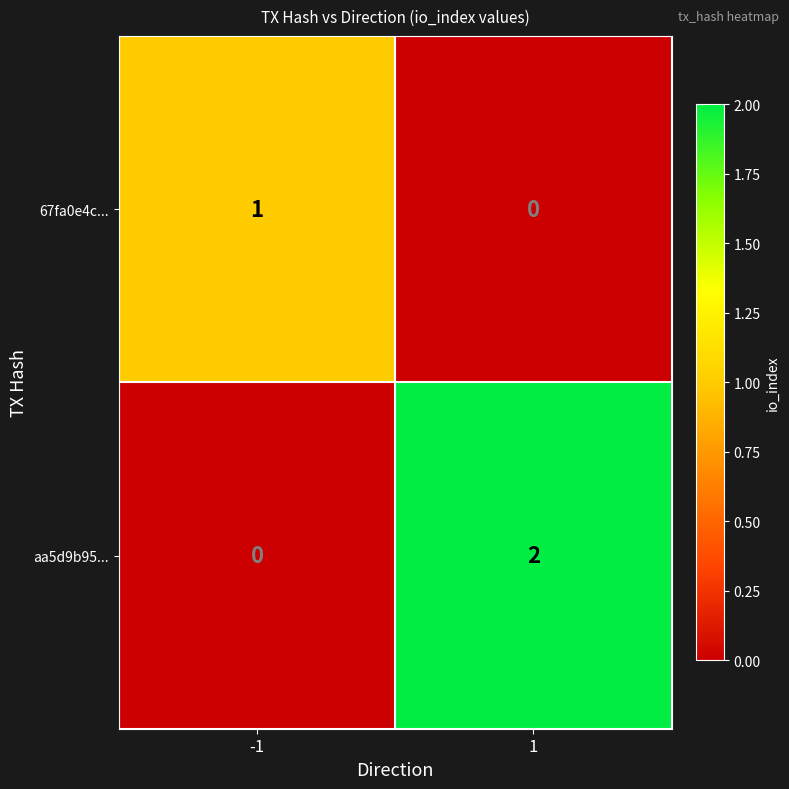

At 1, list the series in order from largest to smallest.

aa5d9b95..., 67fa0e4c...